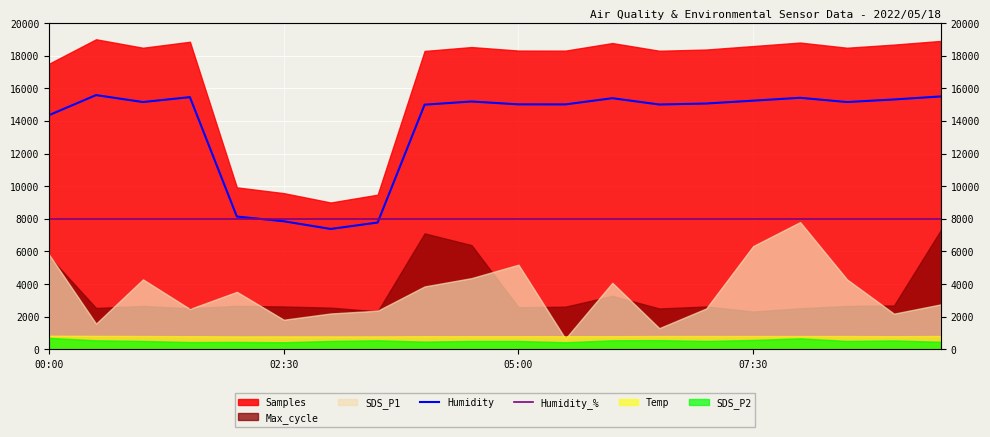

How many data points in Humidity are above 15154?

10